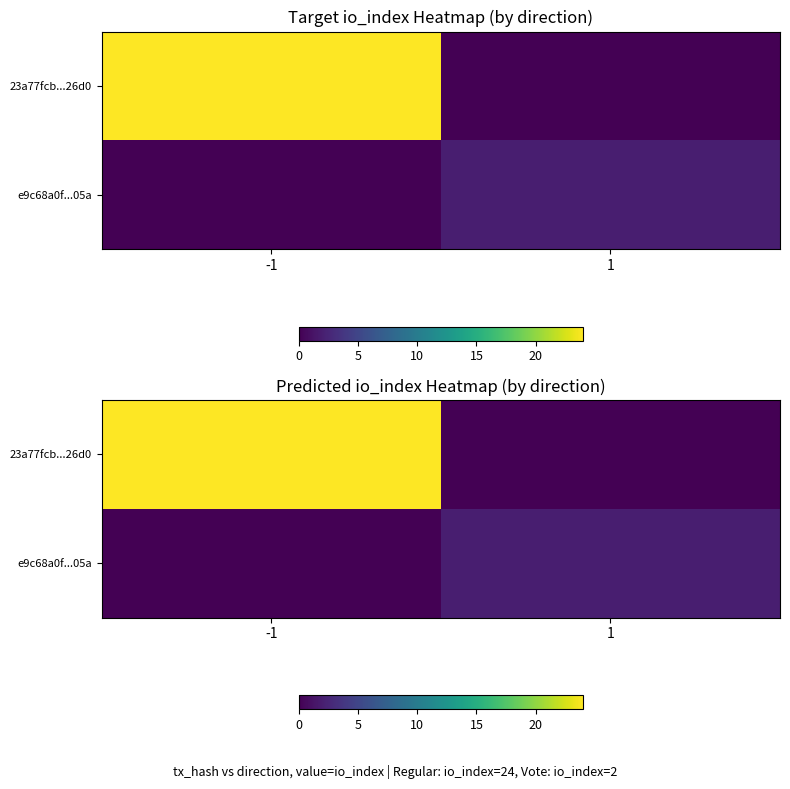

Rank the series at -1 from highest to lowest value.

23a77fcb...26d0, e9c68a0f...05a